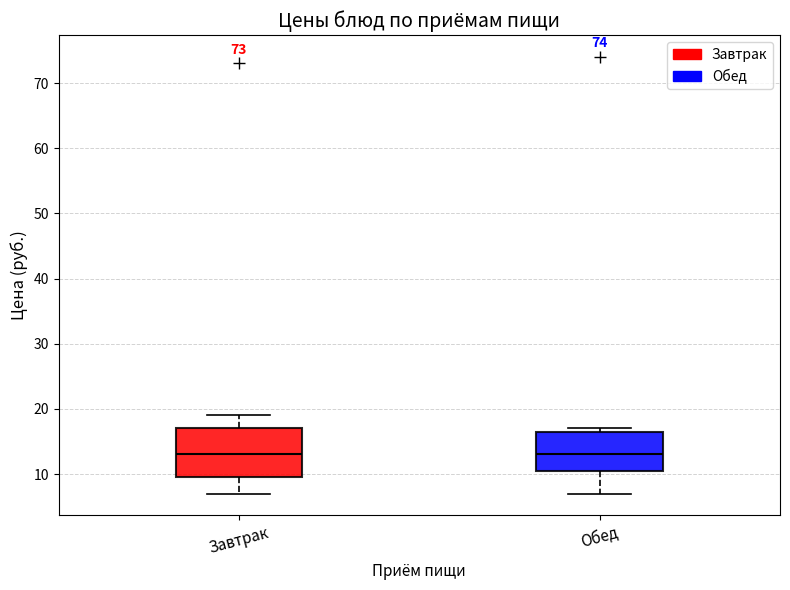

Where does the lower whisker of the box for Завтрак end on the y-axis? The values are not printed on the chart, so give them approximately, as read against the axis.

7